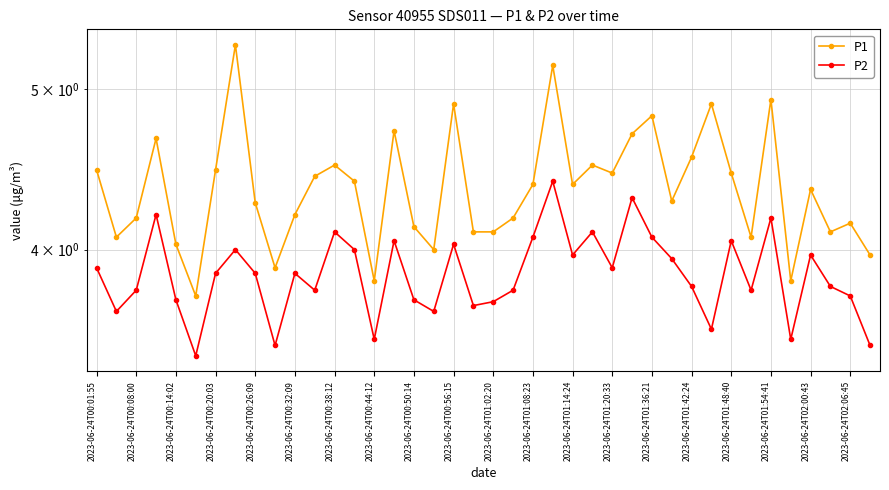

How many lines are shown in the chart?

2